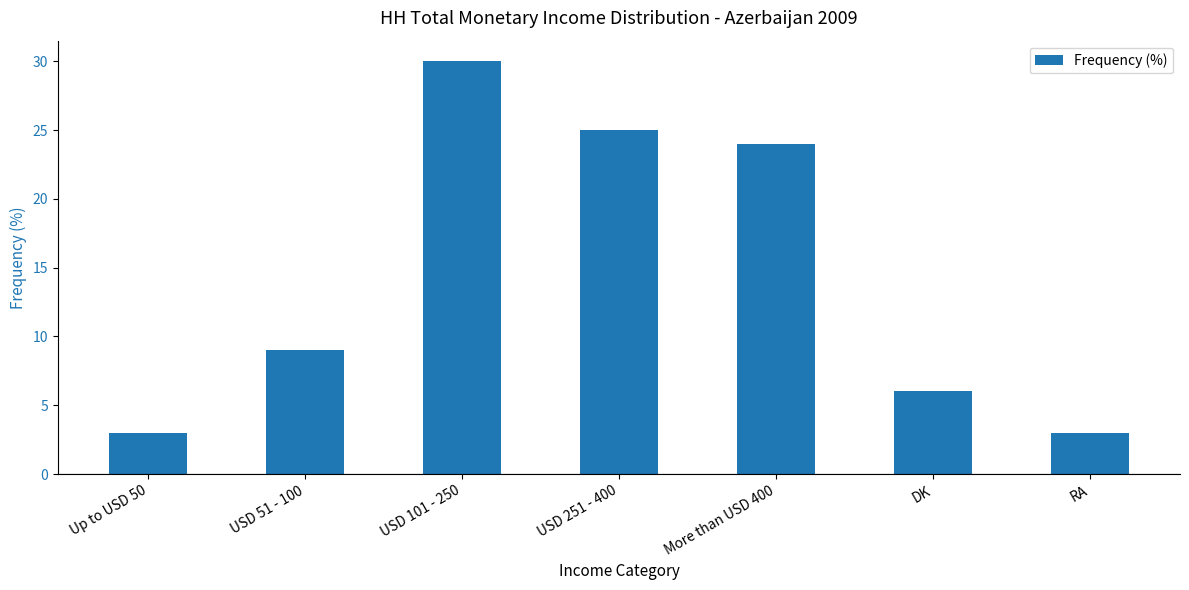

What is the change in value from USD 51 - 100 to USD 251 - 400?

+16